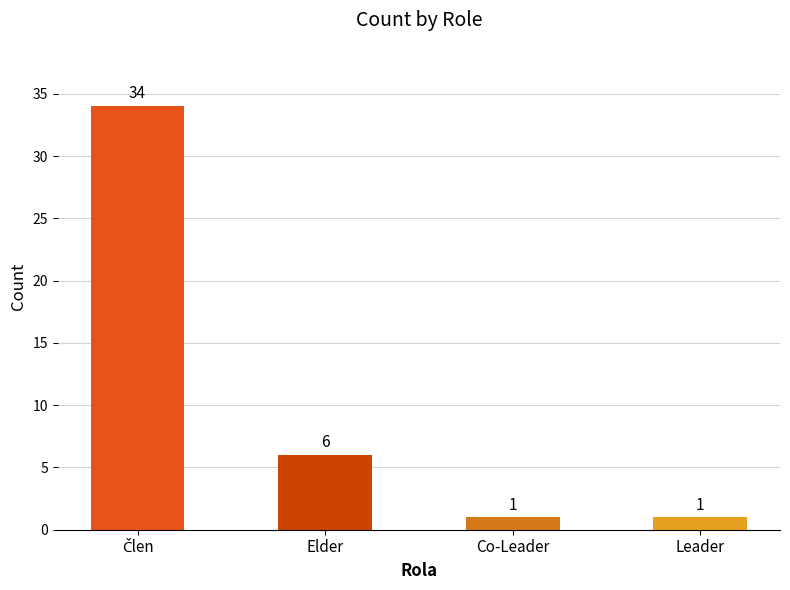

True or false: the data shows 3 at Elder.

False